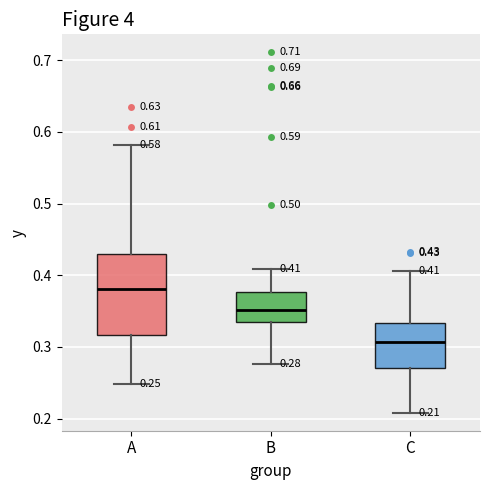

Which box has the lowest median line?

C